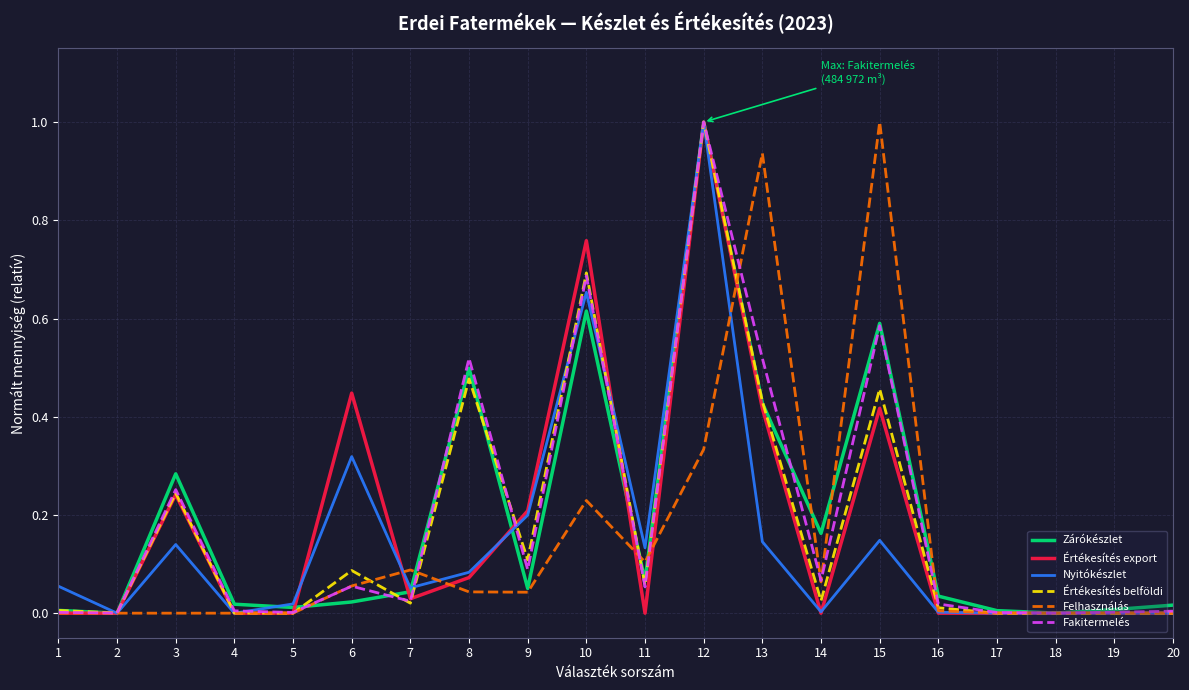

What is the difference between the maximum and minimum values in the Értékesítés belföldi series?

1.0